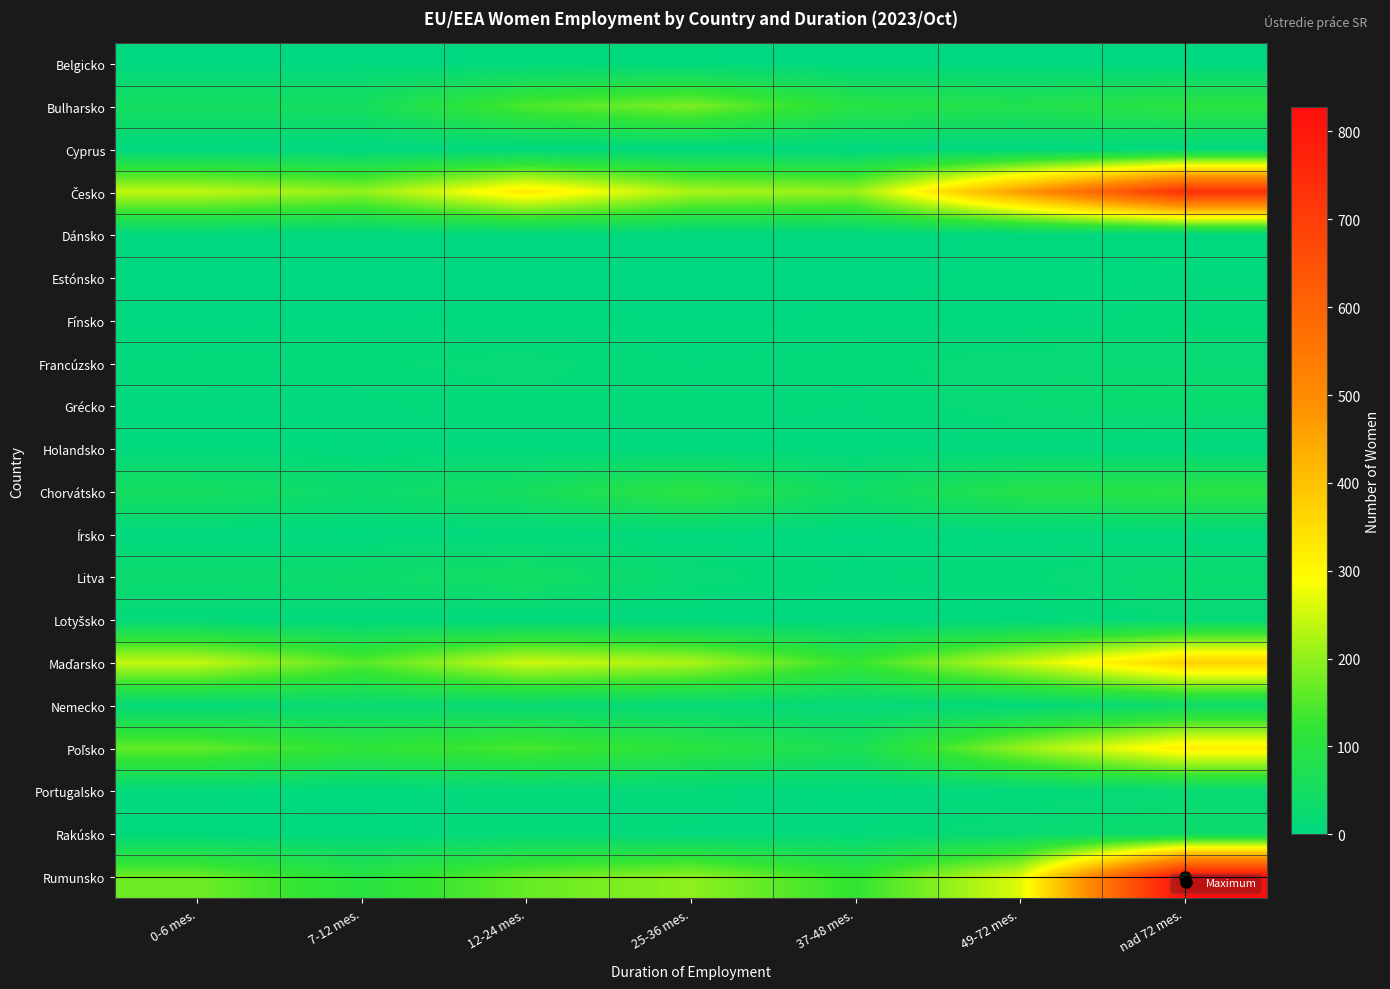

Between 7-12 mes. and 12-24 mes., which is larger?

12-24 mes.